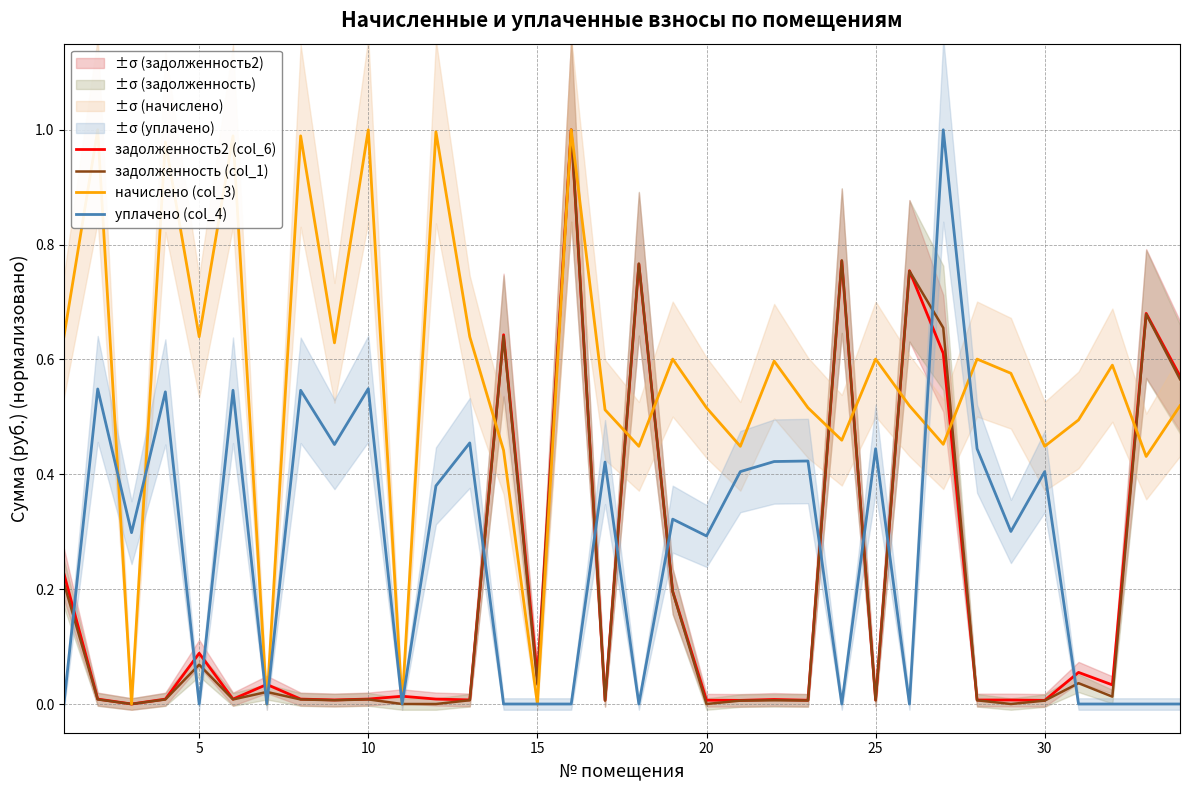

Does the chart have visible grid lines?

Yes